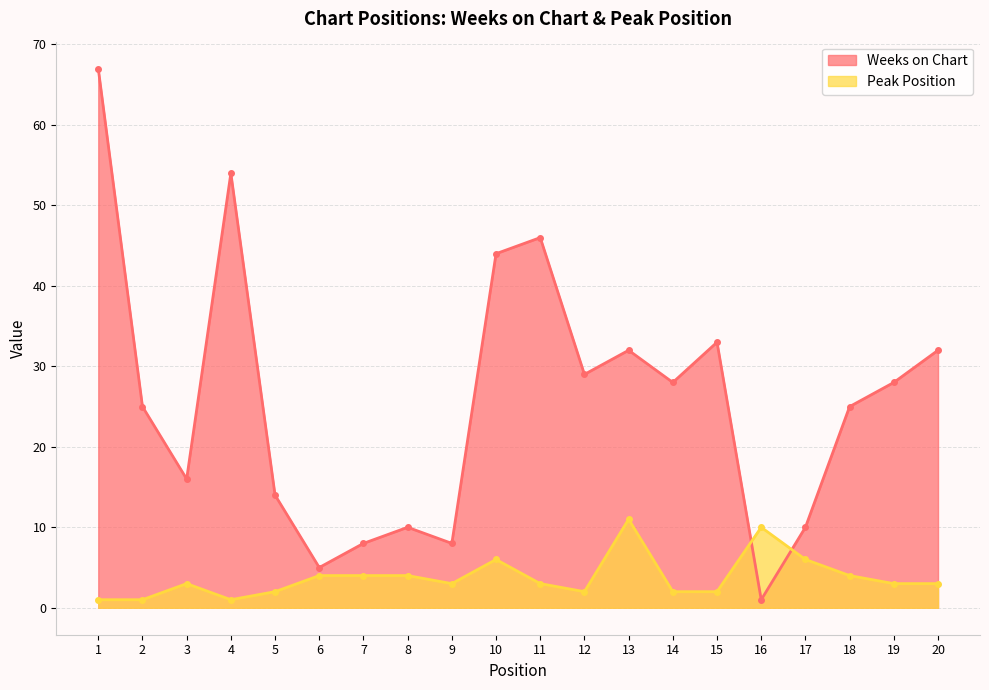

Reading left to right, what are all the values shown in this chart?

Weeks on Chart: 1=67	2=25	3=16	4=54	5=14	6=5	7=8	8=10	9=8	10=44	11=46	12=29	13=32	14=28	15=33	16=1	17=10	18=25	19=28	20=32
Peak Position: 1=1	2=1	3=3	4=1	5=2	6=4	7=4	8=4	9=3	10=6	11=3	12=2	13=11	14=2	15=2	16=10	17=6	18=4	19=3	20=3